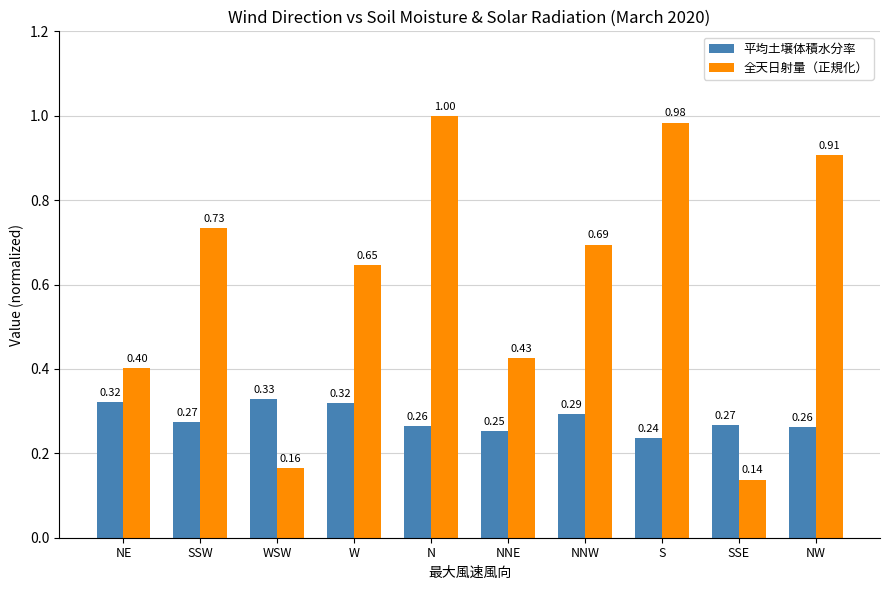

The value of 平均土壌体積水分率 at S is 0.1. True or false?

False